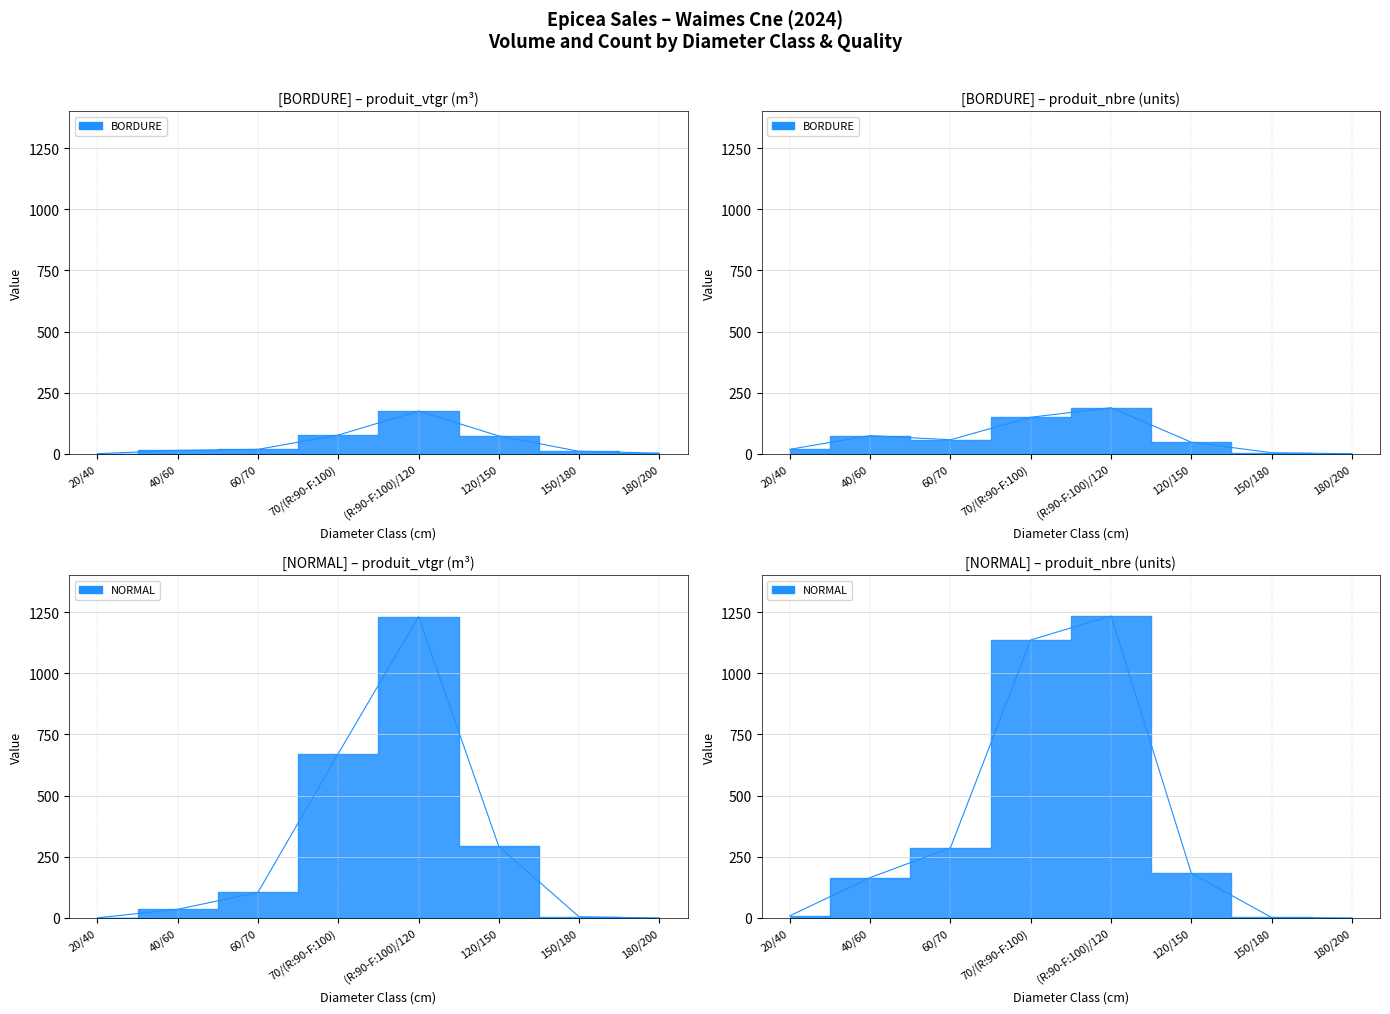

At which label does NORMAL reach its peak?

(R:90-F:100)/120